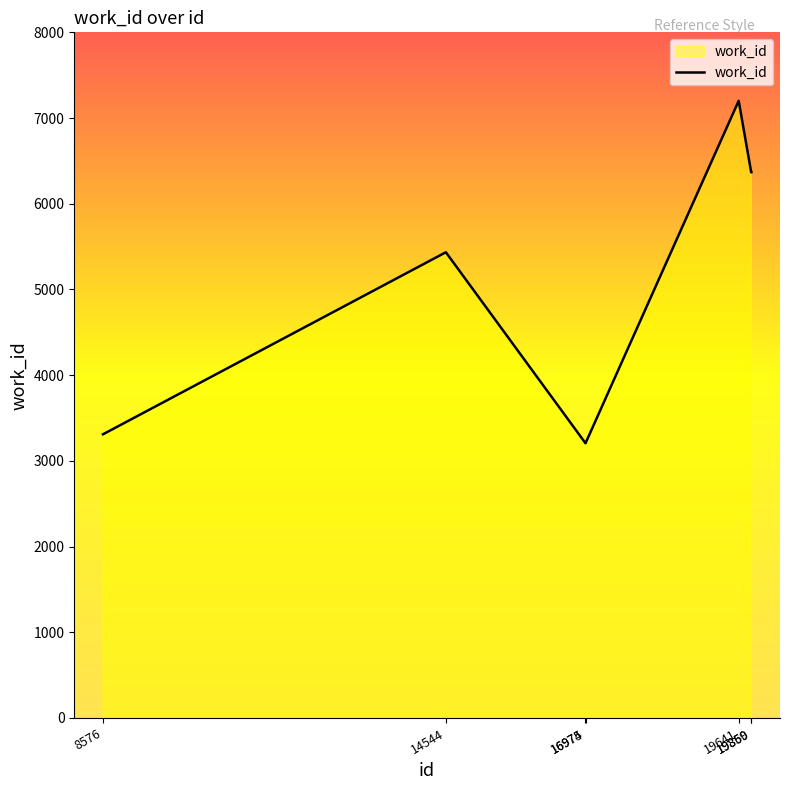

What is the sum of all values?

35089